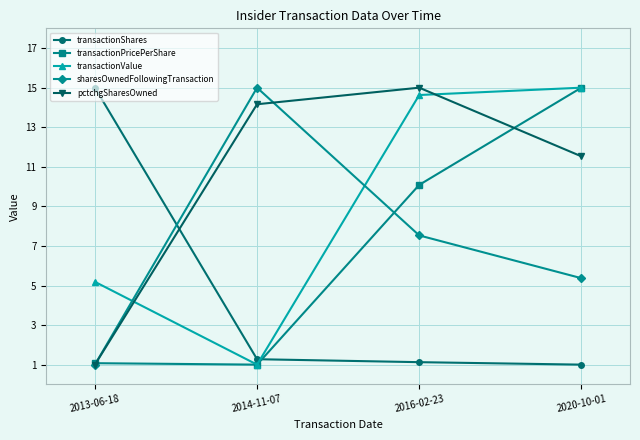

Between which two adjacent categories do transactionShares and transactionValue first intersect?

2014-11-07 and 2016-02-23